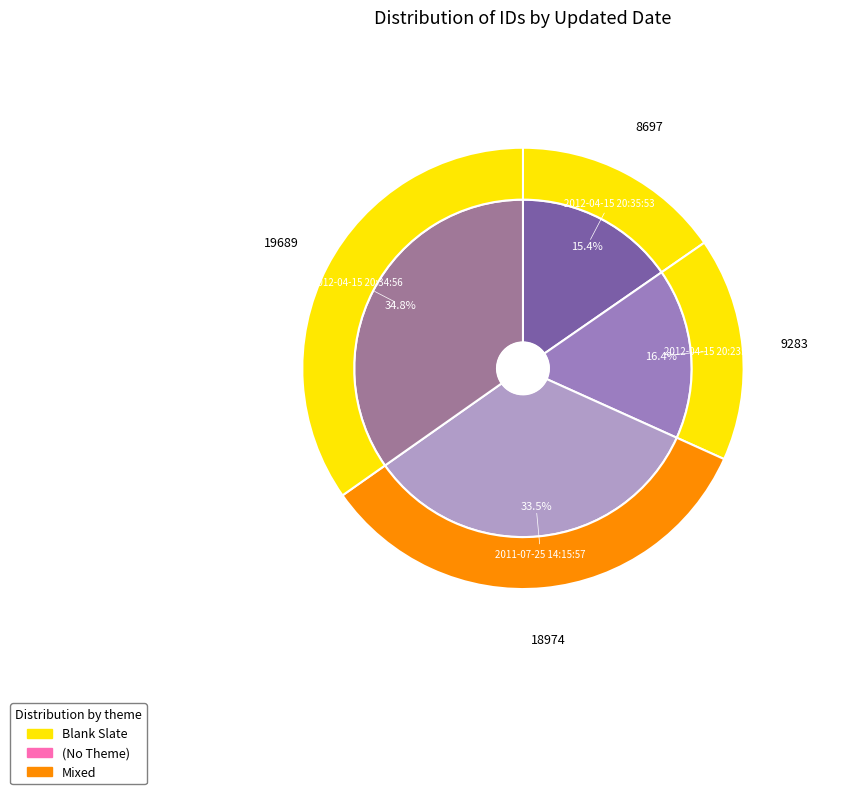

What is the largest slice in the pie chart?

2012-04-15 20:34:56